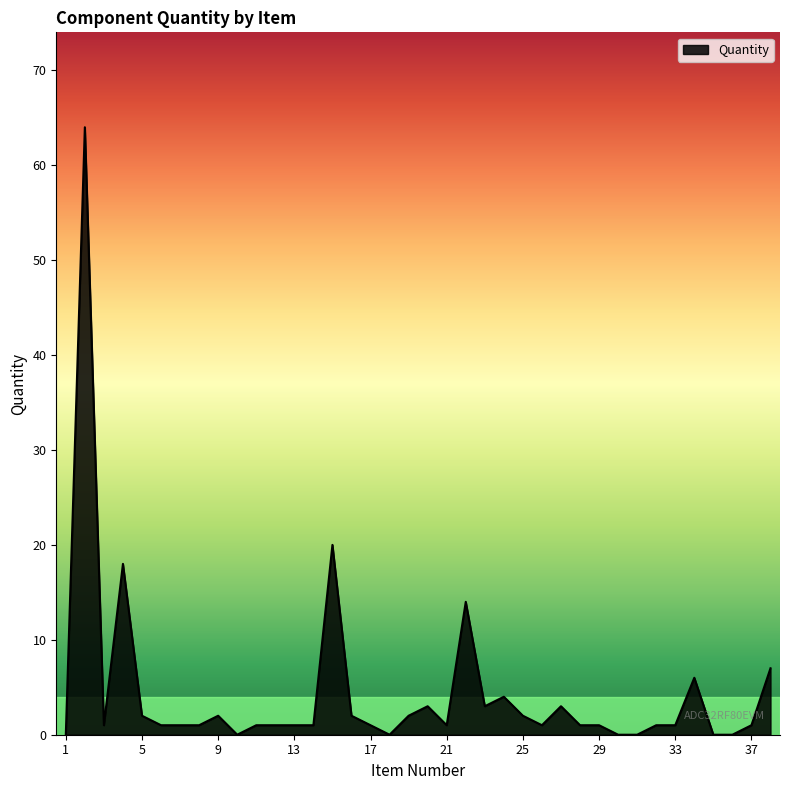

What is the maximum value shown in the chart?

64